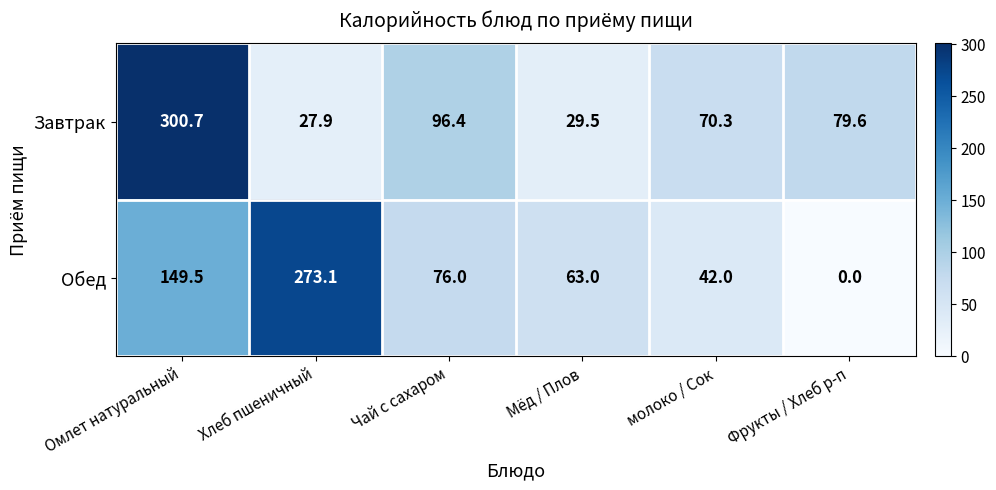

What is the maximum value for Завтрак?

300.7